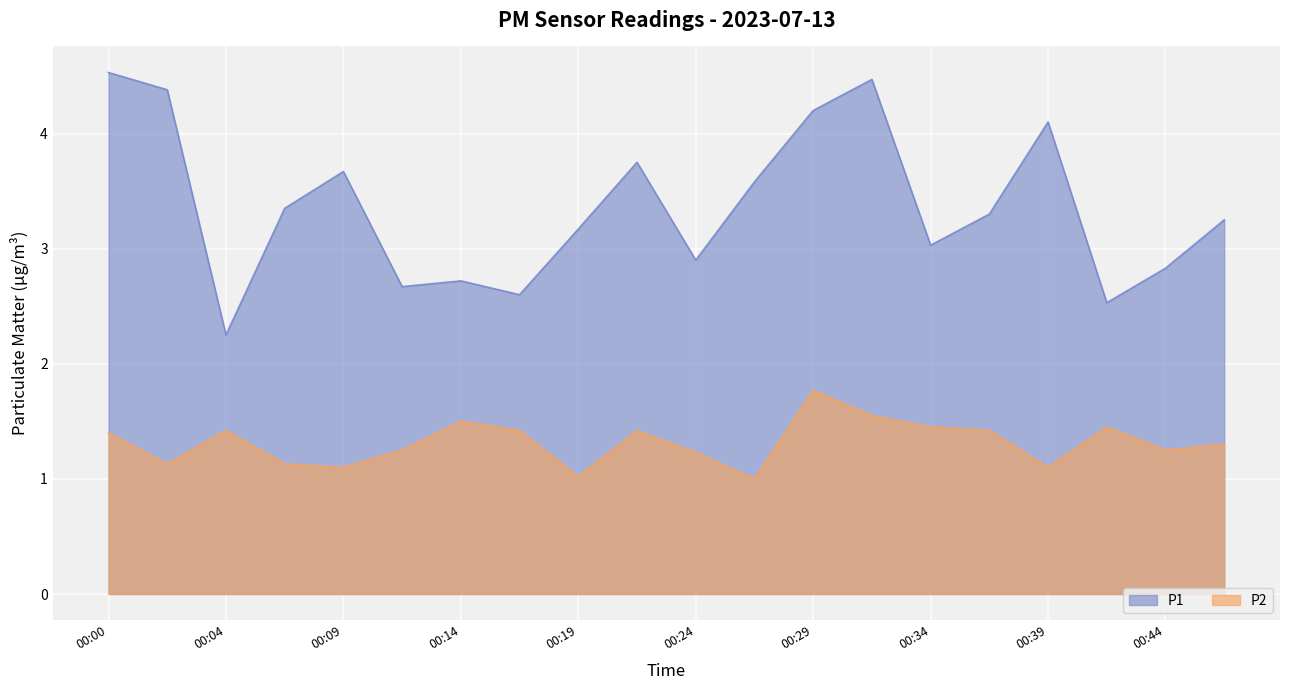

What are all the series names shown in the legend?

P1, P2